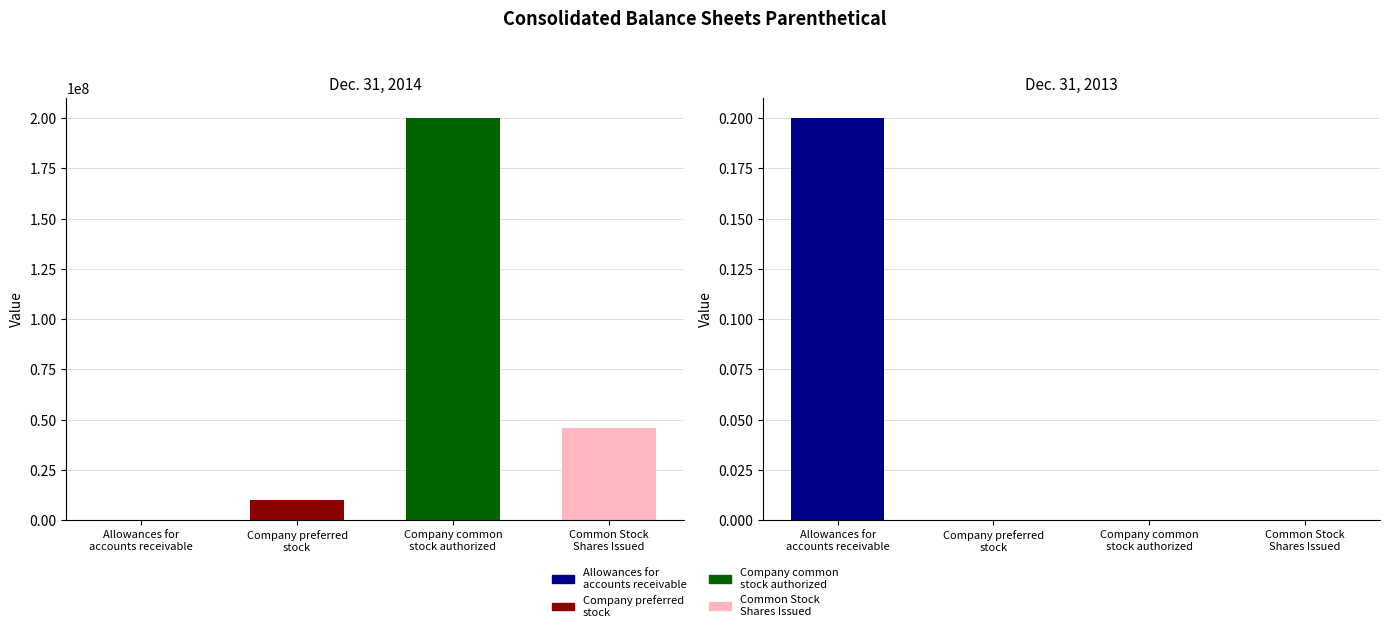

What is the maximum value for Dec. 31, 2014?

200000000.0